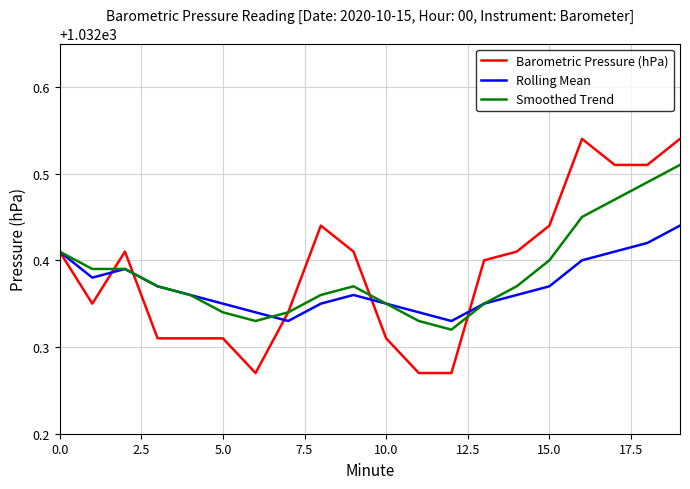

What are all the series names shown in the legend?

Barometric Pressure (hPa), Rolling Mean, Smoothed Trend